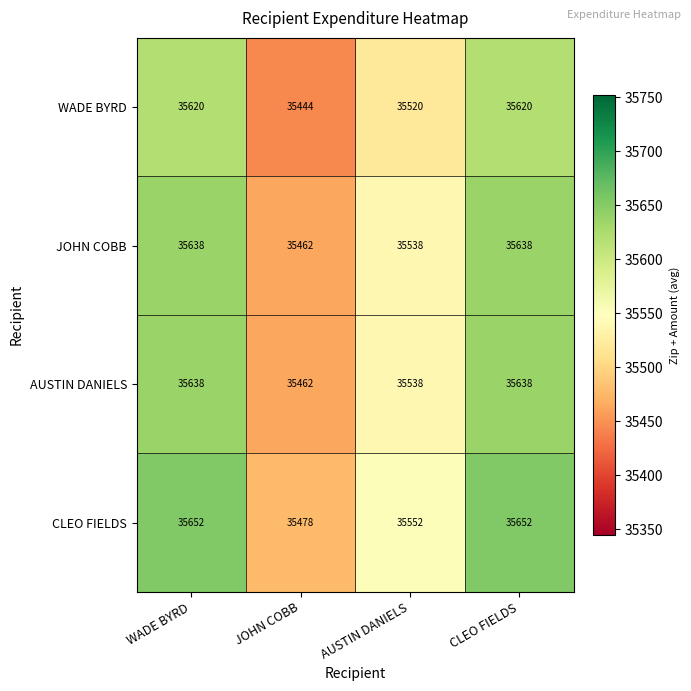

Reading left to right, extract all data points from this chart.

WADE BYRD: WADE BYRD=35620	JOHN COBB=35444	AUSTIN DANIELS=35520	CLEO FIELDS=35620
JOHN COBB: WADE BYRD=35638	JOHN COBB=35462	AUSTIN DANIELS=35538	CLEO FIELDS=35638
AUSTIN DANIELS: WADE BYRD=35638	JOHN COBB=35462	AUSTIN DANIELS=35538	CLEO FIELDS=35638
CLEO FIELDS: WADE BYRD=35652	JOHN COBB=35478	AUSTIN DANIELS=35552	CLEO FIELDS=35652